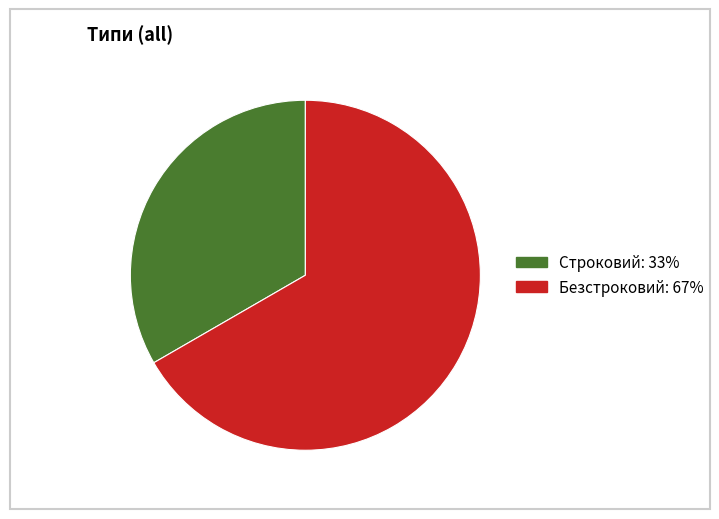

Rank the categories by value from lowest to highest.

Строковий, Безстроковий